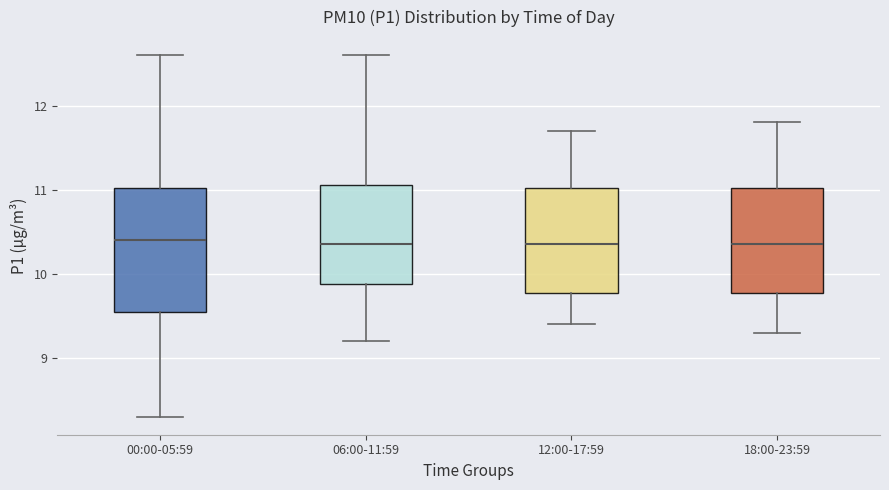

Where does the median line of the box for 18:00-23:59 sit on the y-axis? The values are not printed on the chart, so give them approximately, as read against the axis.

10.4